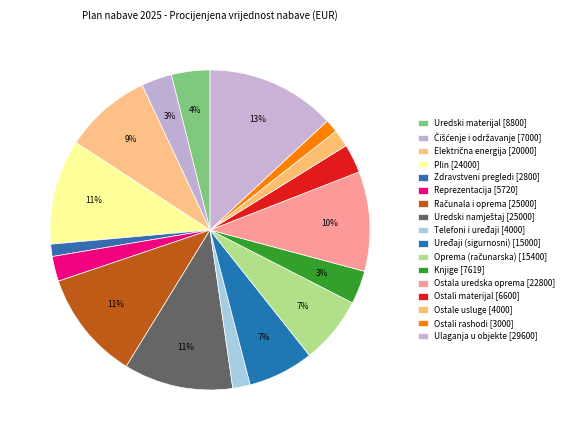

To the nearest percent, what is the difference between the largest and smallest slice percentages?

12%